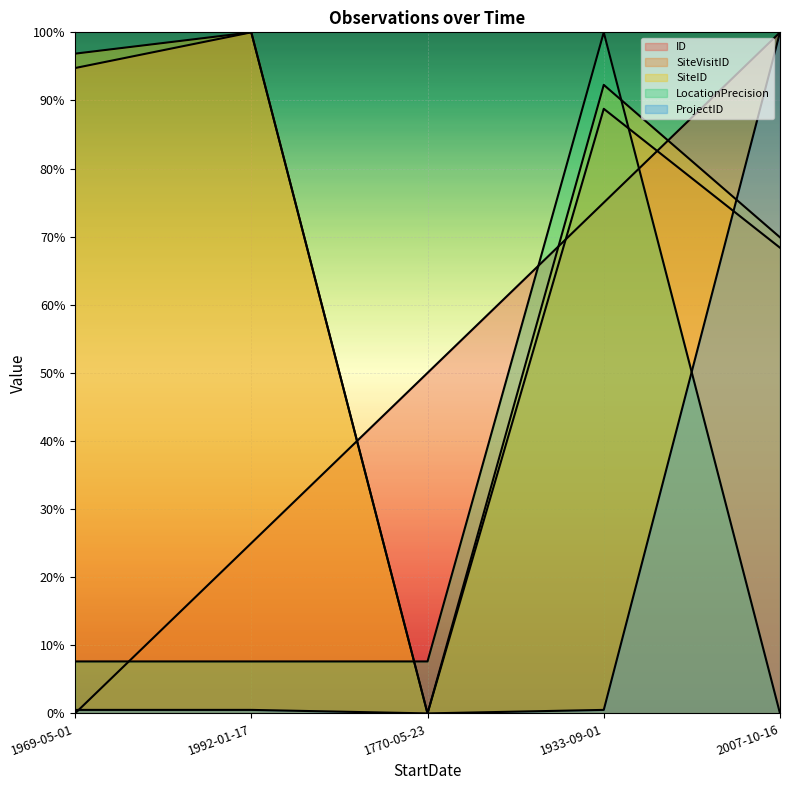

At how many categories does at least one series exceed 45?

5